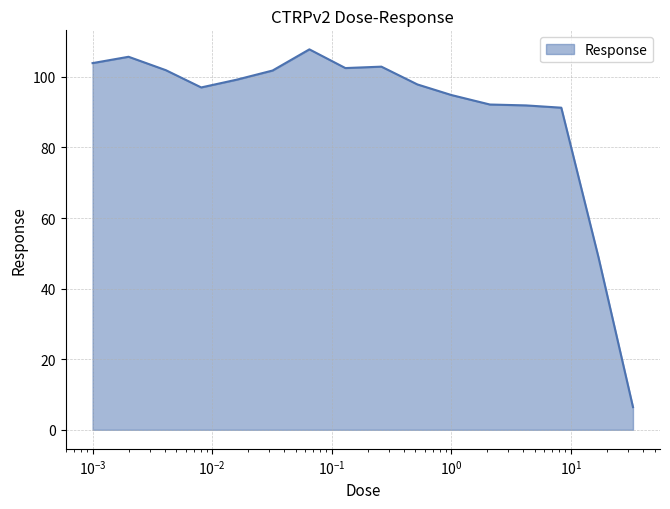

What is the smallest value displayed?

6.4